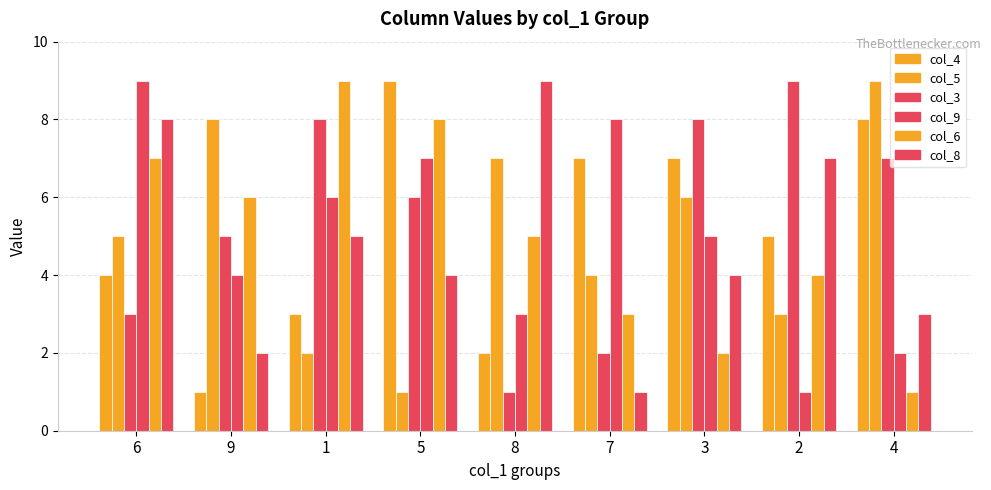

What is the difference between the maximum and second lowest values in the col_4 series?

7